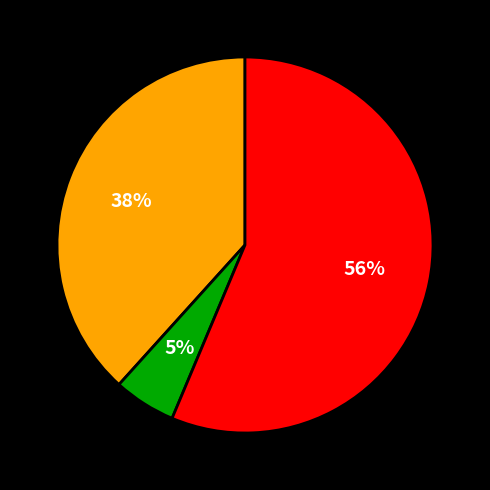

Does any single category account for the majority?

Yes